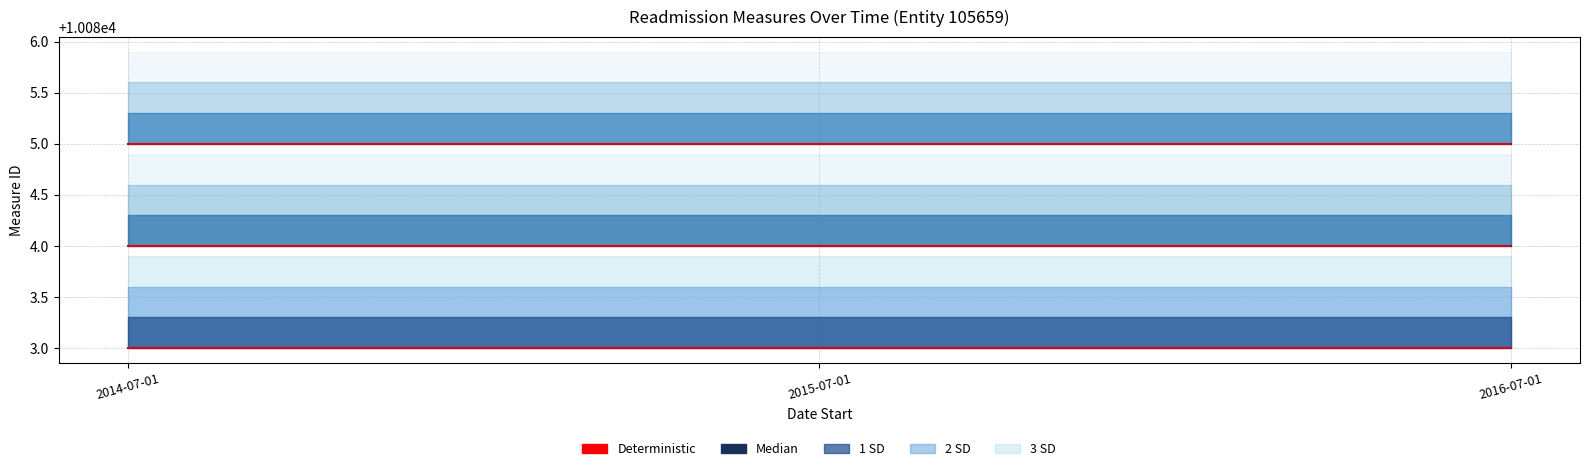

Reading right to left, list all the values displayed in this chart.

Pneumonia Median: 2016-07-01=10083	2015-07-01=10083	2014-07-01=10083
HF Median: 2016-07-01=10084	2015-07-01=10084	2014-07-01=10084
HA Median: 2016-07-01=10085	2015-07-01=10085	2014-07-01=10085
Pneumonia Deterministic: 2016-07-01=10083	2015-07-01=10083	2014-07-01=10083
HF Deterministic: 2016-07-01=10084	2015-07-01=10084	2014-07-01=10084
HA Deterministic: 2016-07-01=10085	2015-07-01=10085	2014-07-01=10085